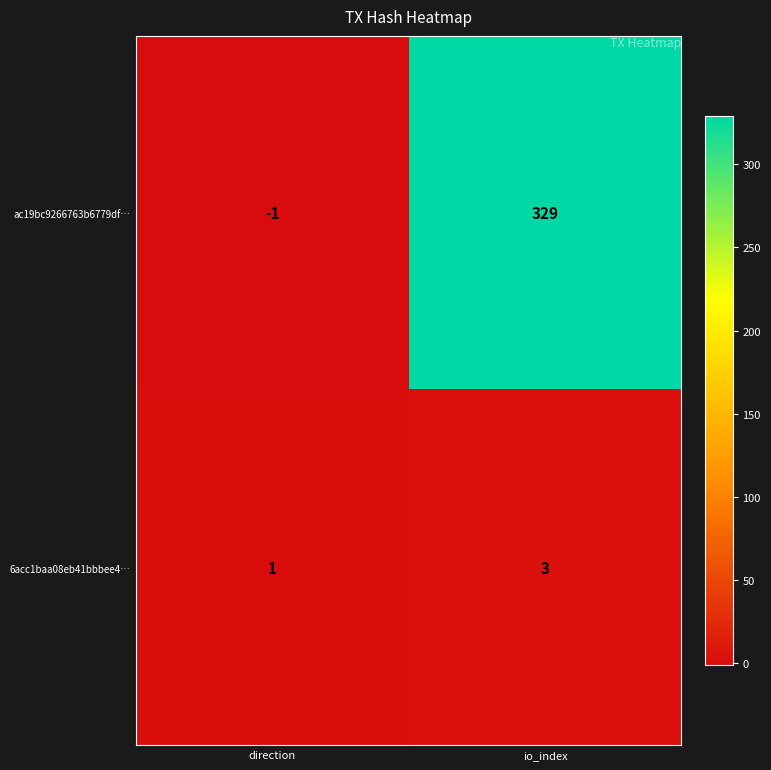

Rank the series by their maximum value, from lowest to highest.

6acc1baa08eb41bbbee4…, ac19bc9266763b6779df…